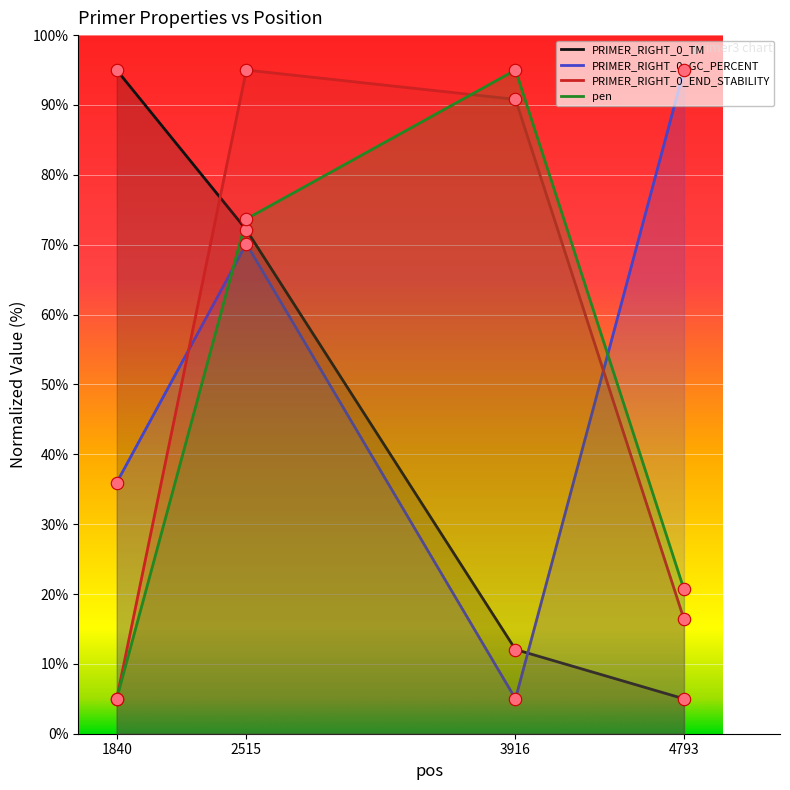

Is the value of pen at 3916 greater than the value of PRIMER_RIGHT_0_END_STABILITY at 4793?

Yes